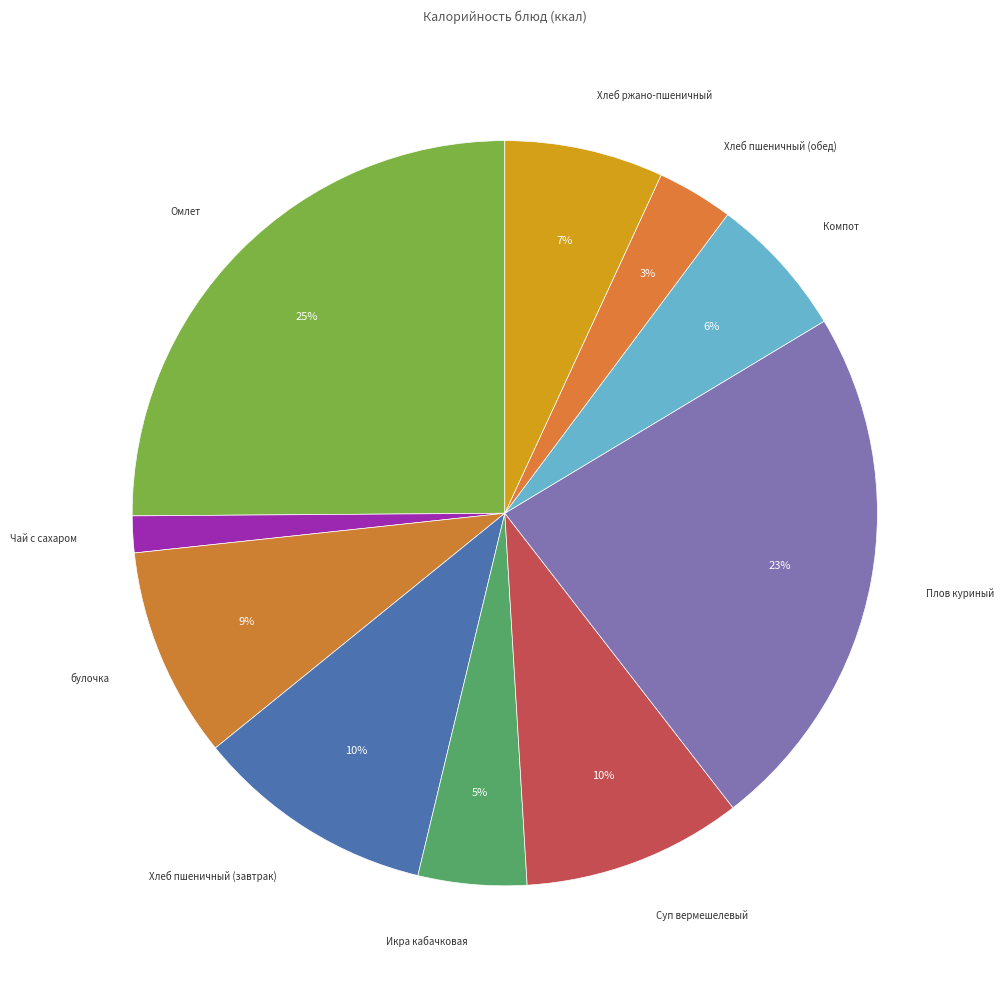

Rank the categories by value from highest to lowest.

Омлет, Плов куриный, Хлеб пшеничный (завтрак), Суп вермешелевый, булочка, Хлеб ржано-пшеничный, Компот, Икра кабачковая, Хлеб пшеничный (обед), Чай с сахаром